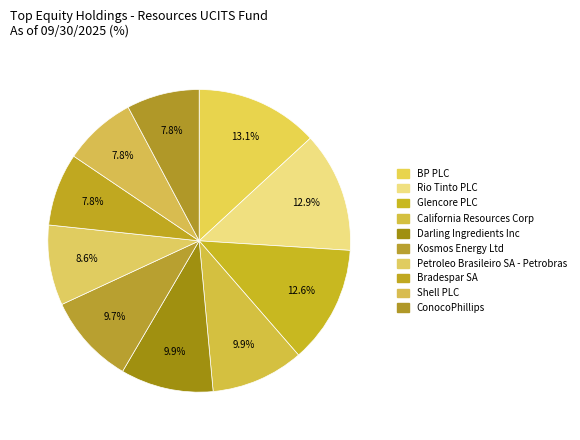

What is the largest slice in the pie chart?

BP PLC